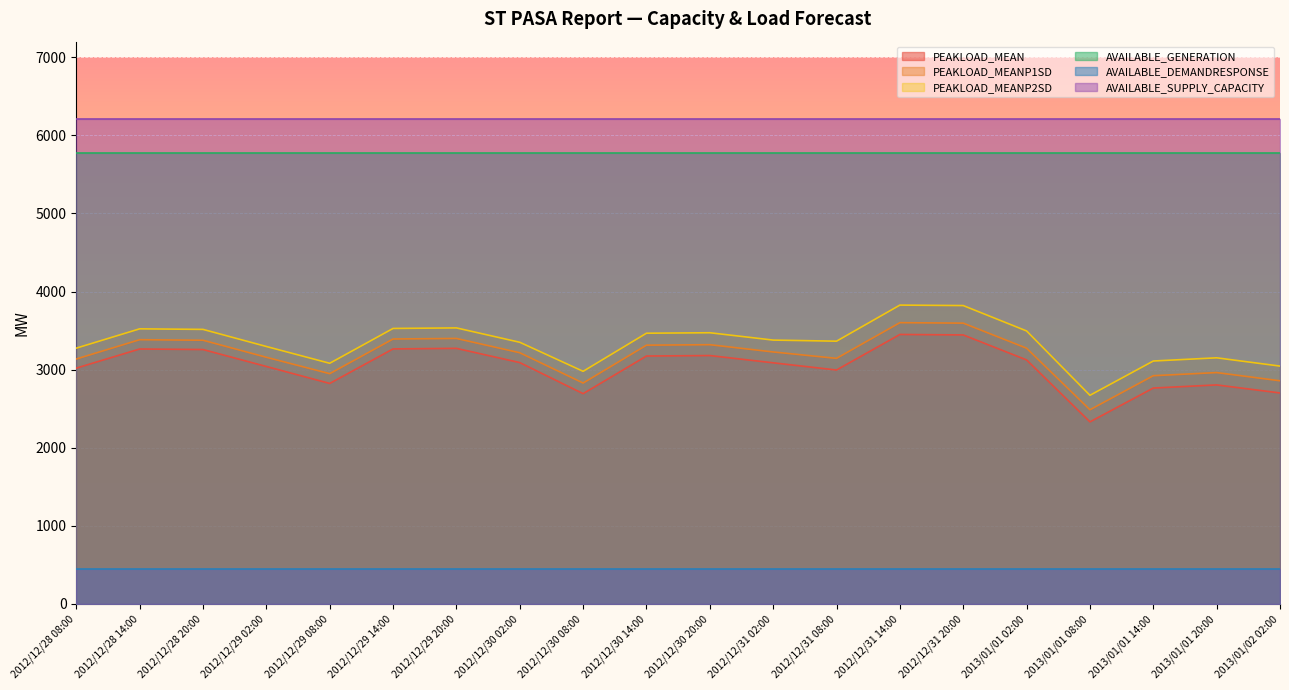

What is the total value across all series at 2012/12/30 02:00?

22105